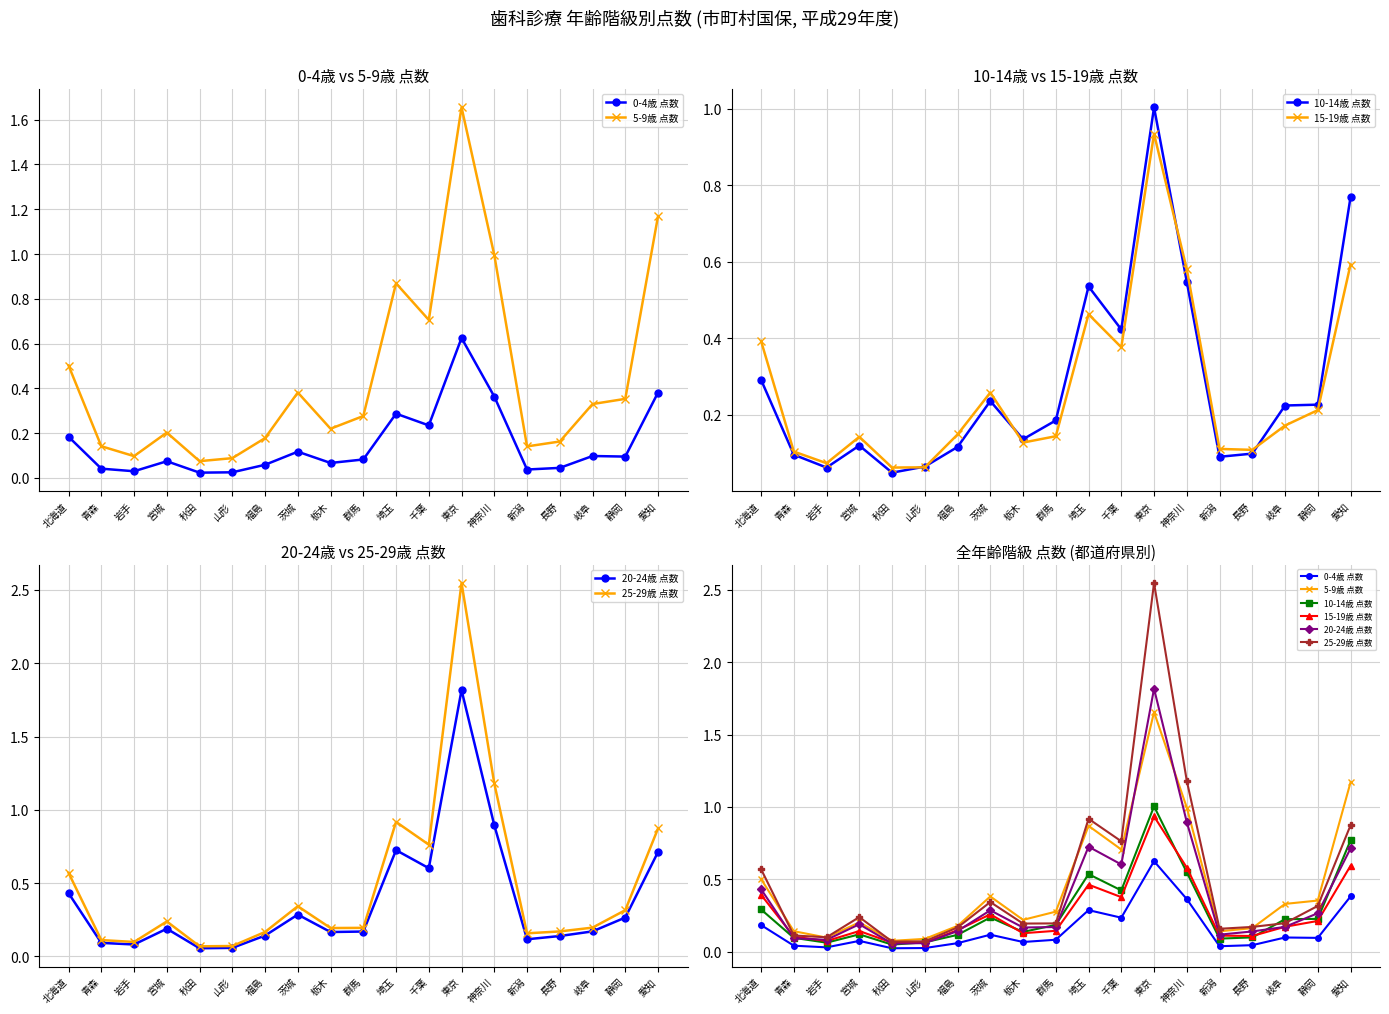

What is the greatest value displayed?

2.5